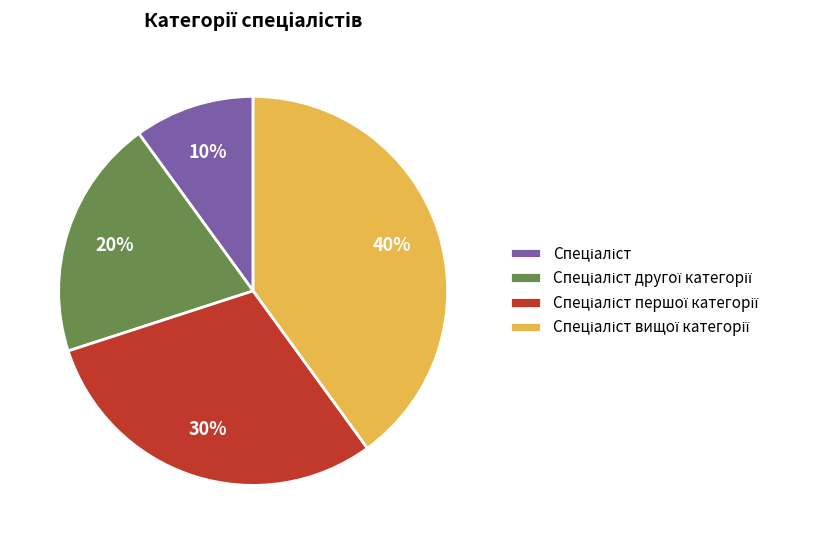

To the nearest percent, what is the difference between the largest and smallest slice percentages?

30%